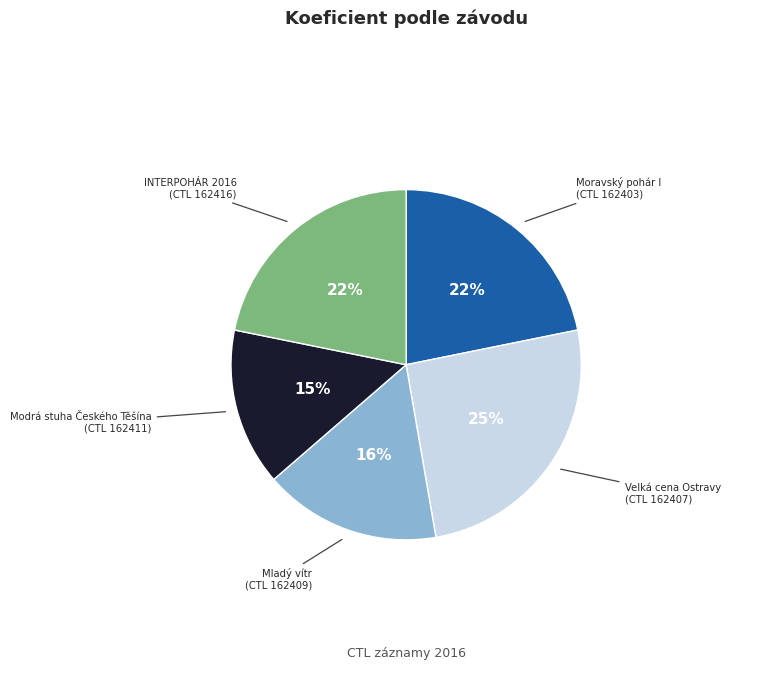

To the nearest percent, what is the average slice percentage?

20%